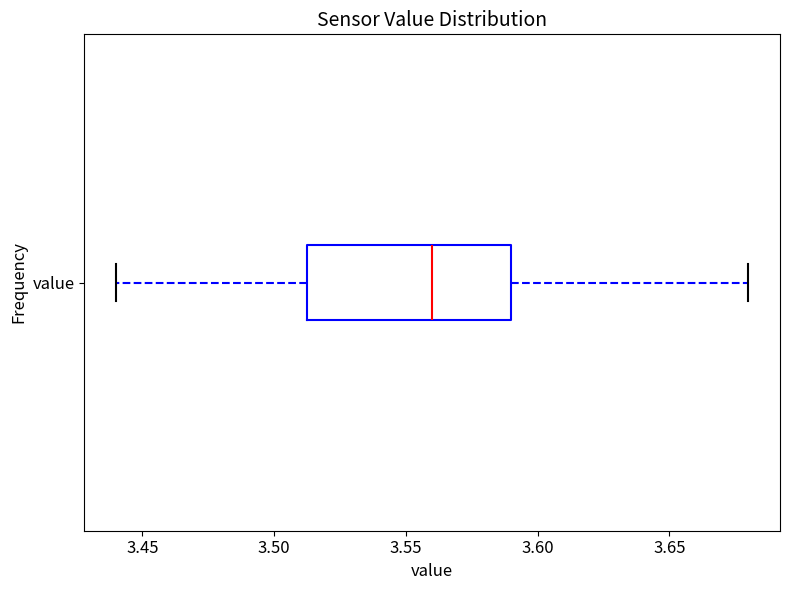

Transcribe this box plot: give where the median line is, the range the box spans, and where the two whiskers end, as read against the x-axis. The values are not printed on the chart, so give them approximately, as read against the axis.

median 3.560, box 3.515 to 3.590, whiskers 3.440 to 3.680